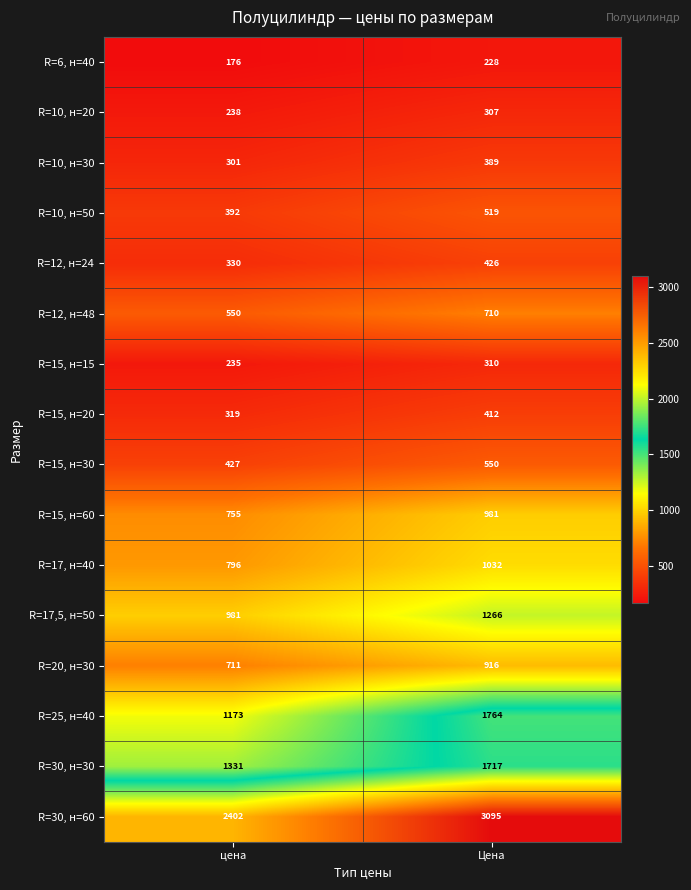

What is the minimum value shown in the chart?

176